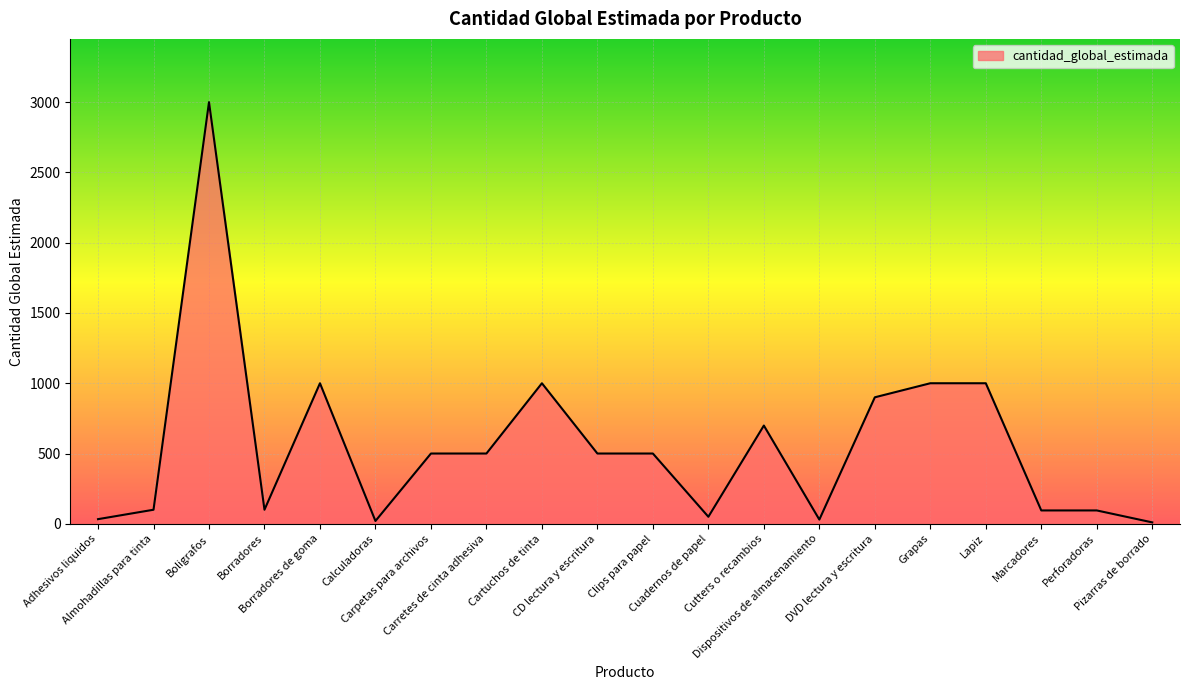

What is the sum of all values?

11132